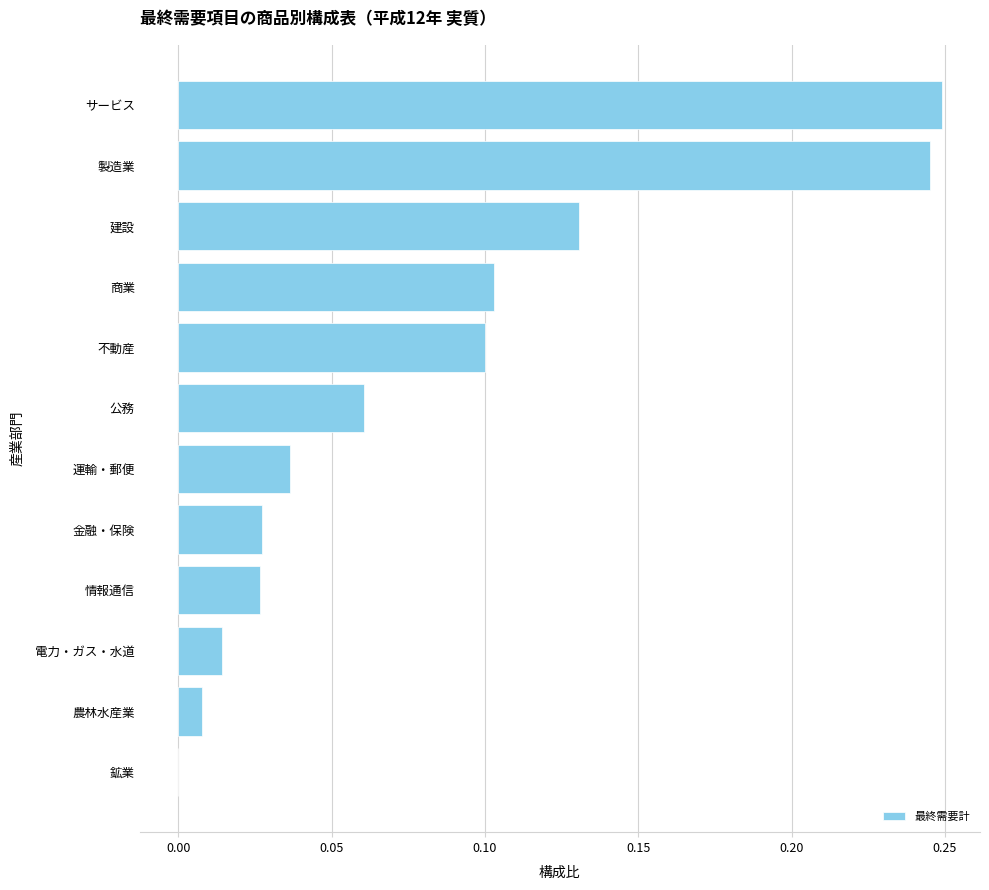

Where is the data nearest to the value 0?

鉱業